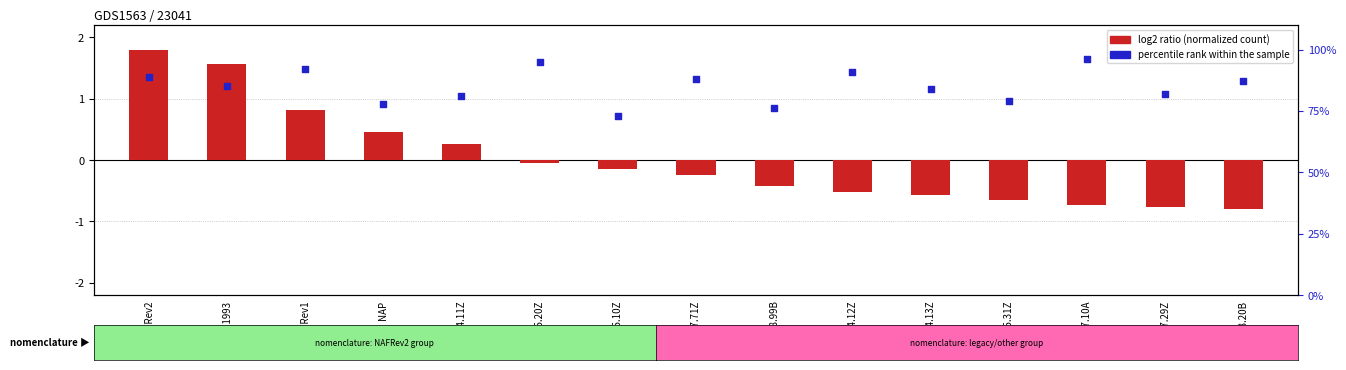

Which has a higher value, 84.11Z or NAFRev2?

NAFRev2